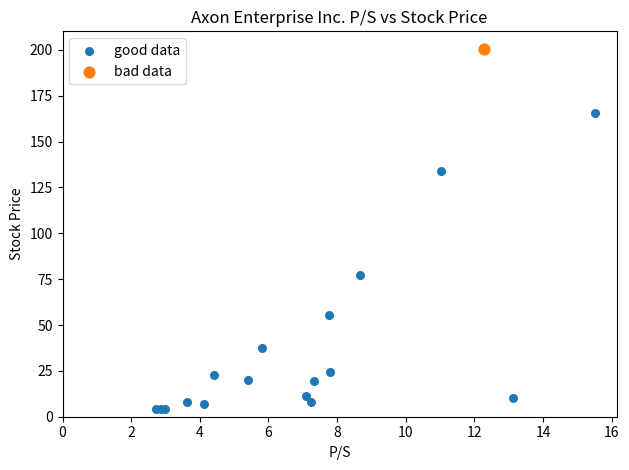

What are all the series names shown in the legend?

good data, bad data